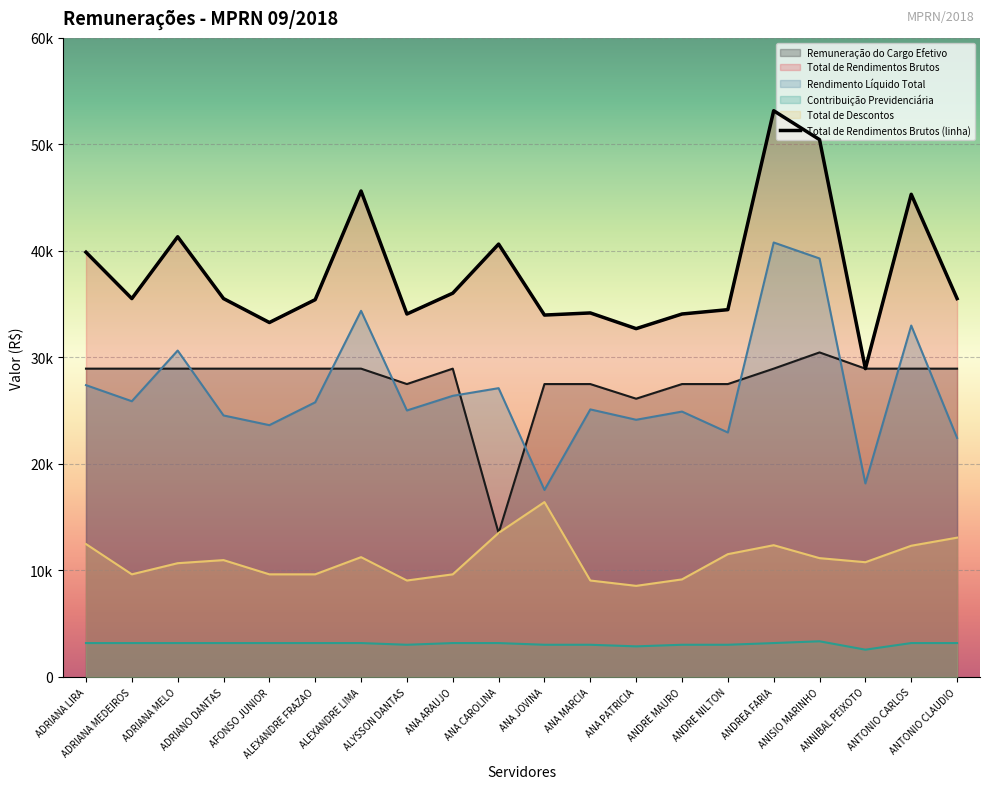

True or false: Total de Rendimentos Brutos has a value of 48488.3 at ANNIBAL PEIXOTO.

False